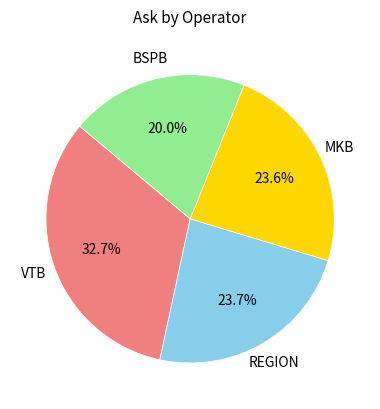

Does any single category account for the majority?

No